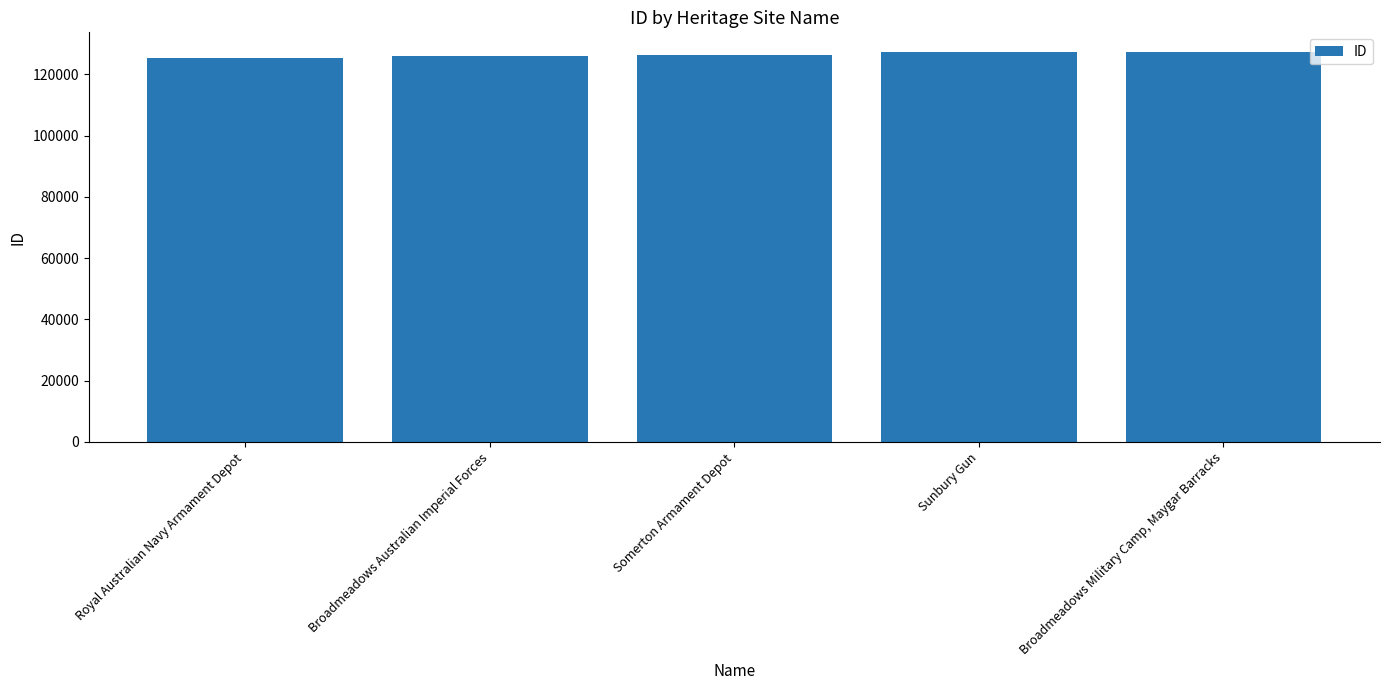

What is the sum of the values at Broadmeadows Military Camp, Maygar Barracks and Sunbury Gun?

254599